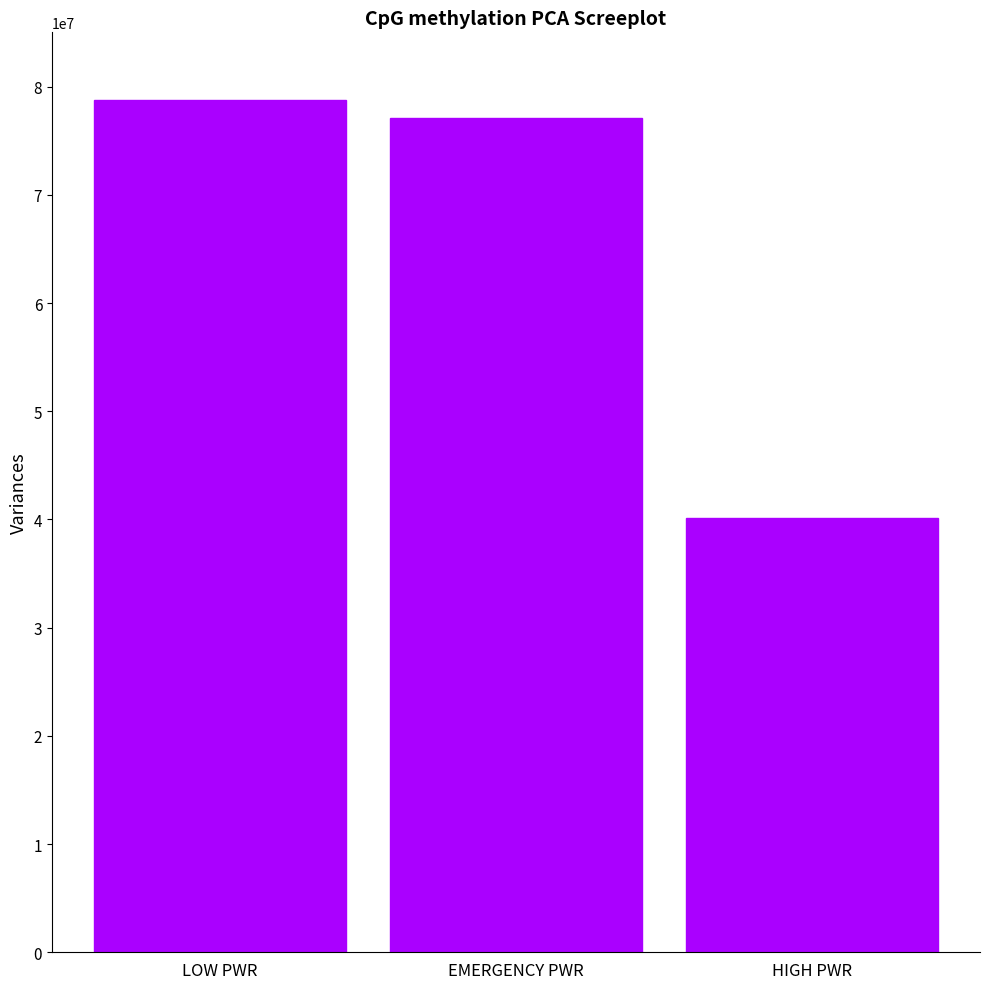

Rank the categories by value from lowest to highest.

HIGH PWR, EMERGENCY PWR, LOW PWR